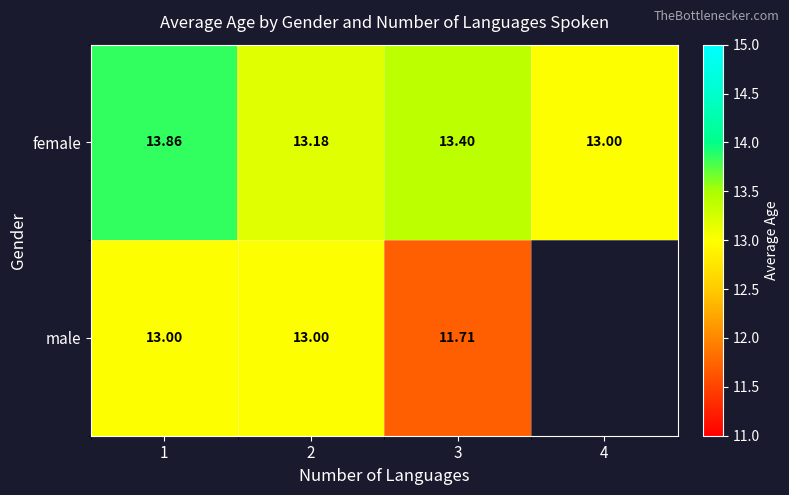

What is the total value across all series at 3?

25.1